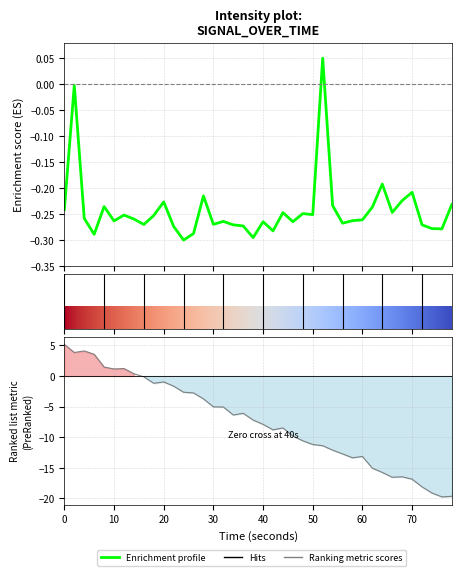

True or false: the data shows -0.1 at 20.

False